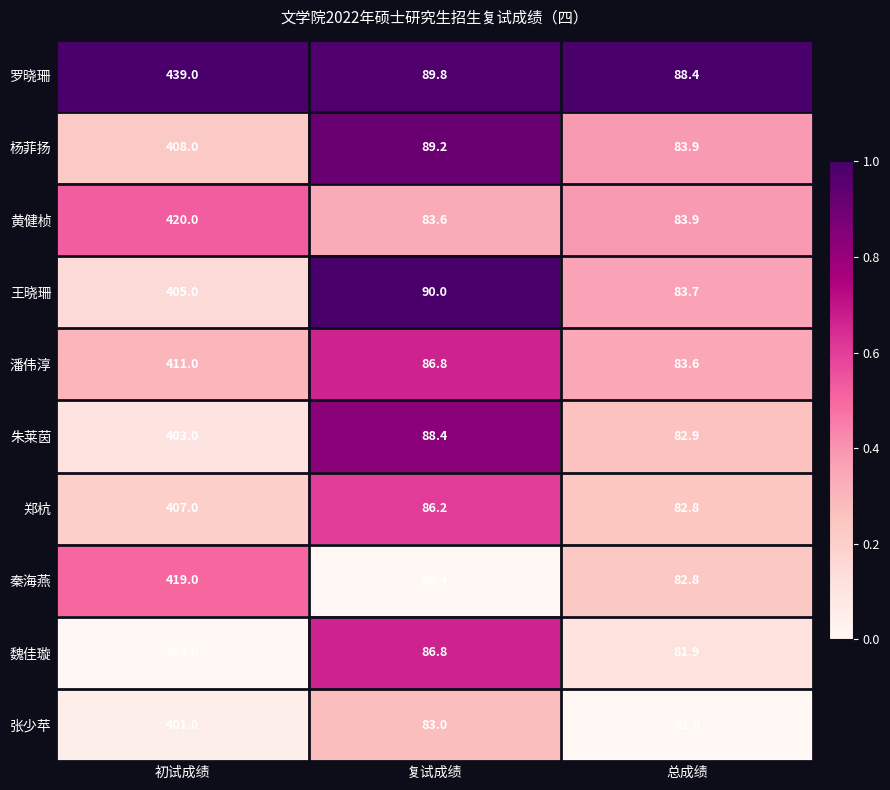

What is the maximum value shown in the chart?

439.0